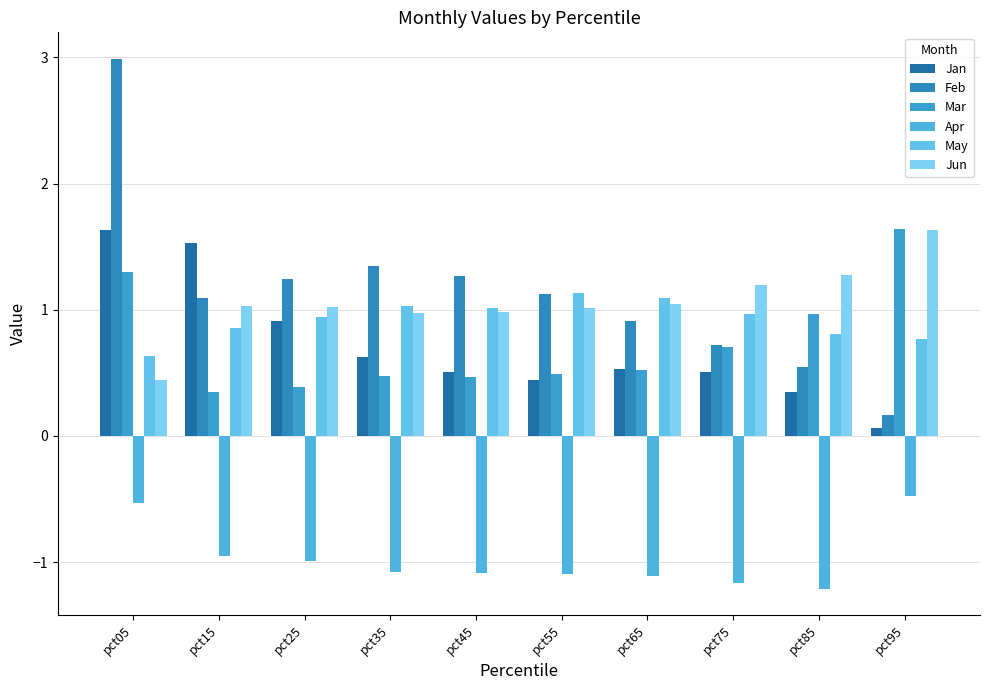

What is the highest value of the Feb series?

3.0